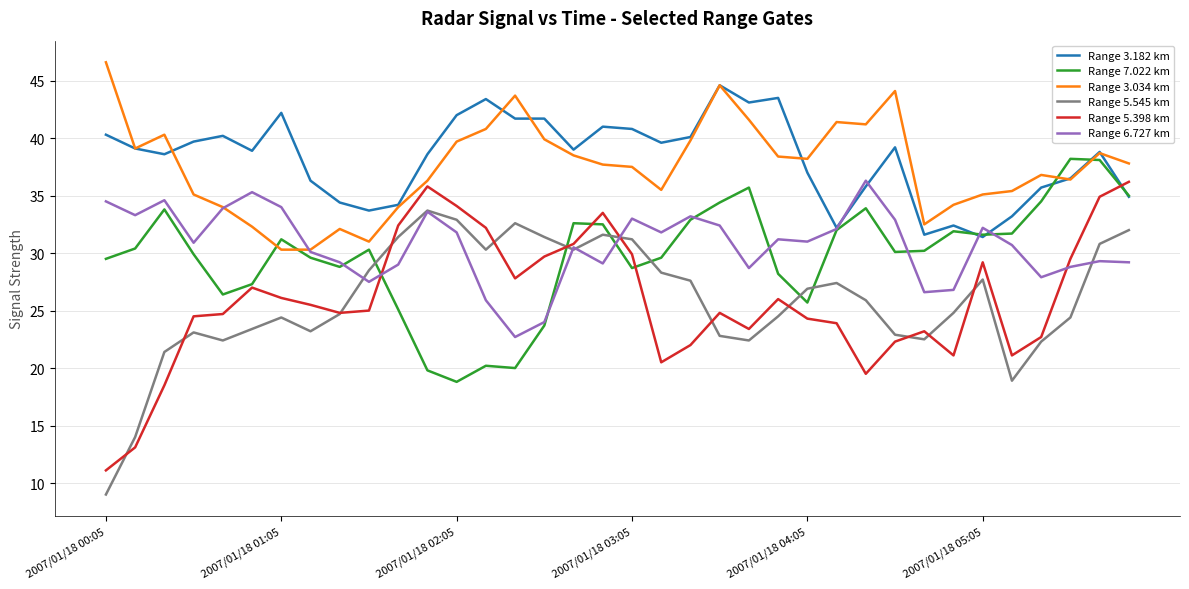

What is the greatest value displayed?

46.6